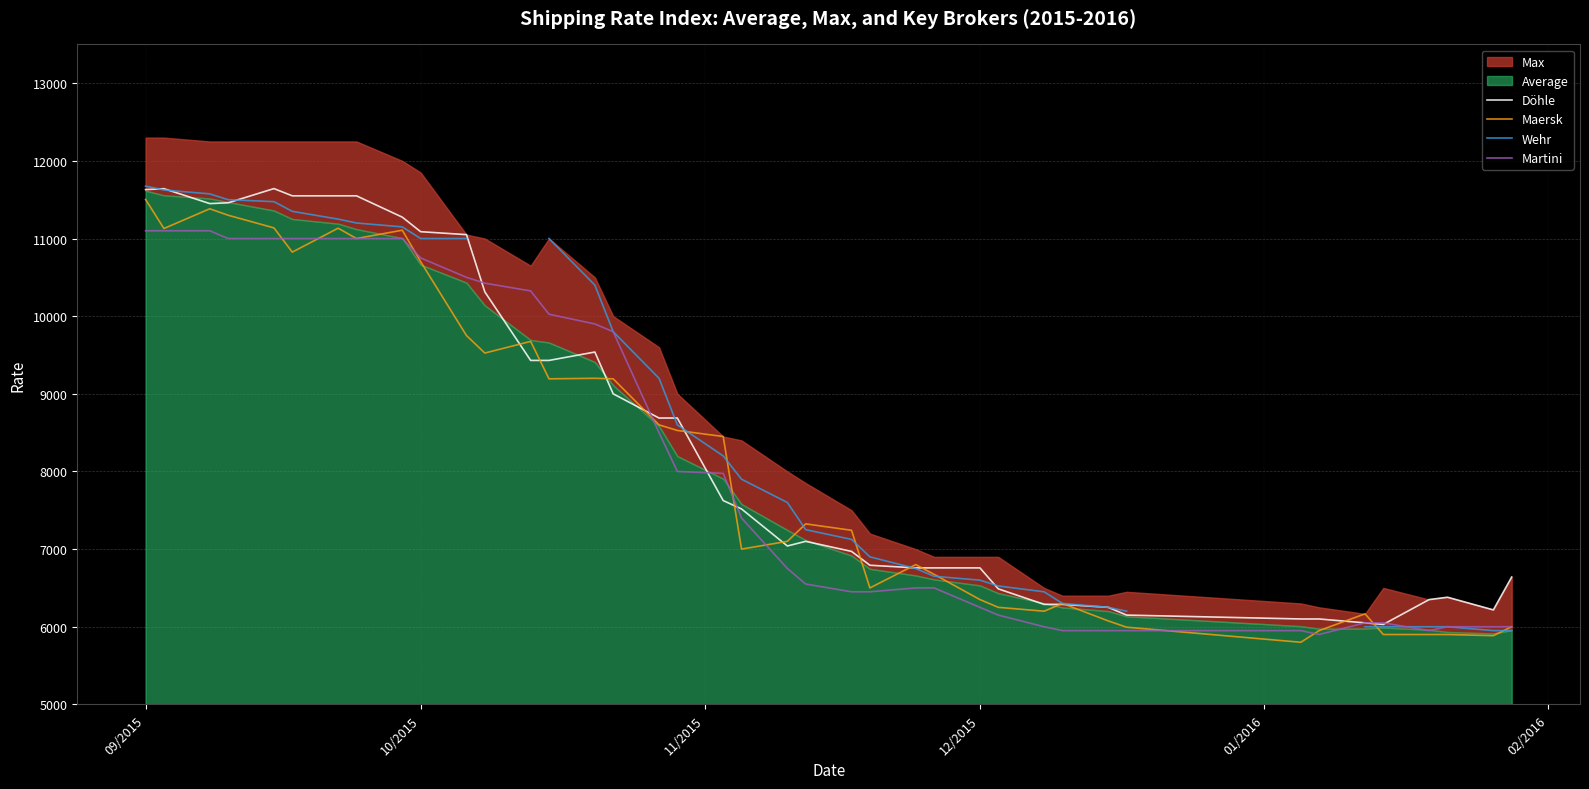

The Maersk series shows 6145 at 09/2015. True or false?

False